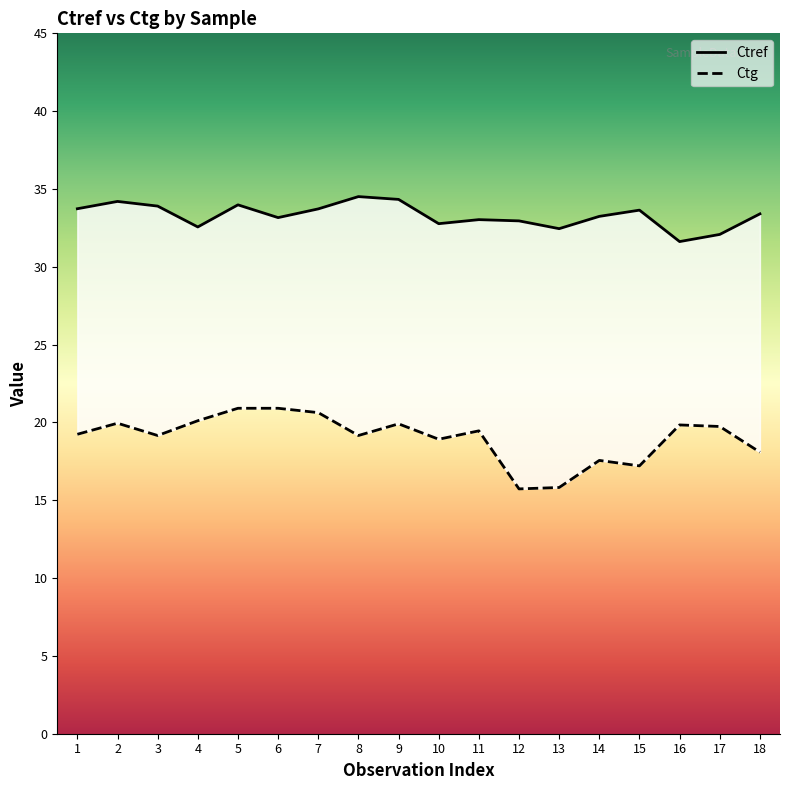

Is it true that Ctg equals 5.6 at 7?

False